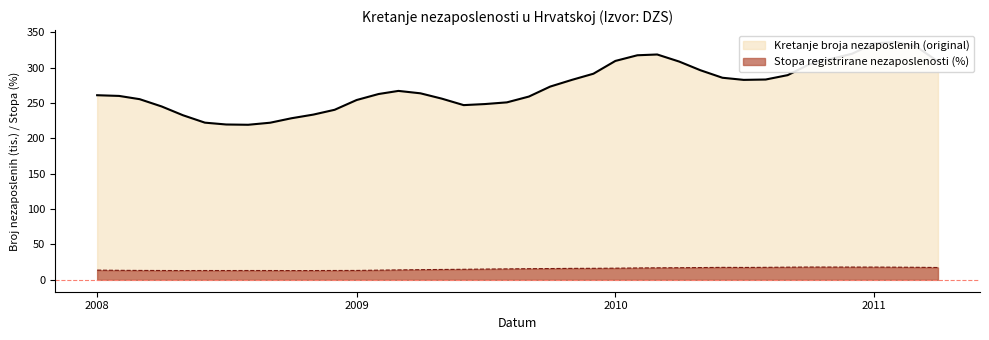

Reading left to right, what are all the values shown in this chart?

Kretanje broja nezaposlenih (original): 261.1	260.1	255.5	245.2	232.8	222.3	219.7	219.3	222.2	228.5	233.7	240.5	254.3	262.8	267.2	263.8	256.3	247.1	248.6	251.0	259.2	273.3	282.9	291.5	309.6	317.6	318.7	308.7	296.4	285.8	282.8	283.3	289.5	304.5	312.4	319.8	334.4	336.4	330.1	308.9
Stopa registrirane nezaposlenosti (%): 13.7	13.4	13.3	13.2	13.1	13.2	13.1	13.2	13.2	13.1	13.1	13.2	13.3	13.7	14.0	14.4	14.7	14.9	15.2	15.5	15.7	15.9	16.2	16.3	16.5	16.8	17.0	17.1	17.3	17.6	17.5	17.7	17.9	18.1	18.0	18.0	18.0	17.9	17.7	17.4